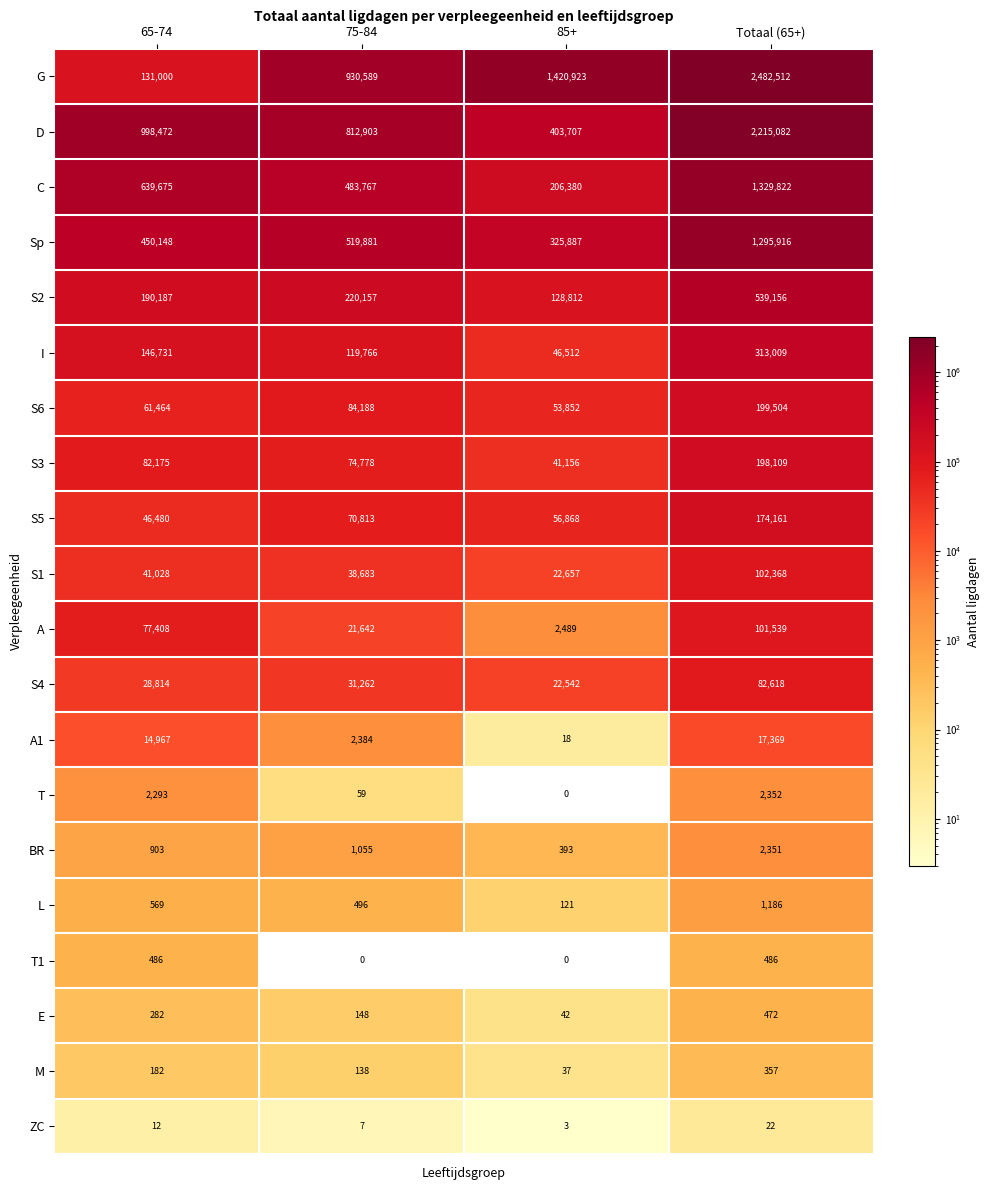

What is the total value across all series at 85+?

2732399